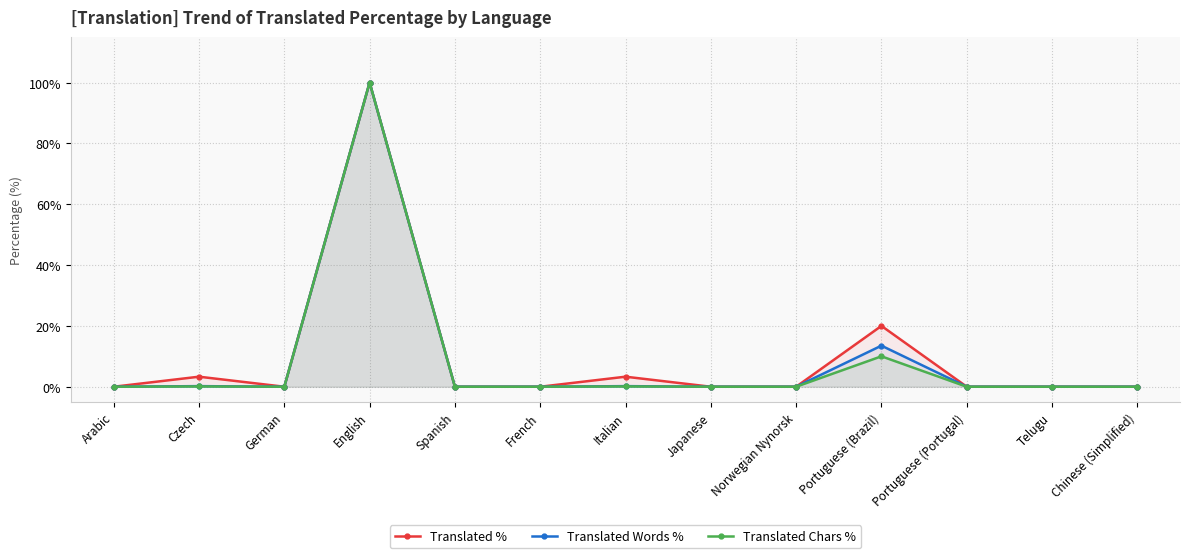

How many series are shown in this chart?

3